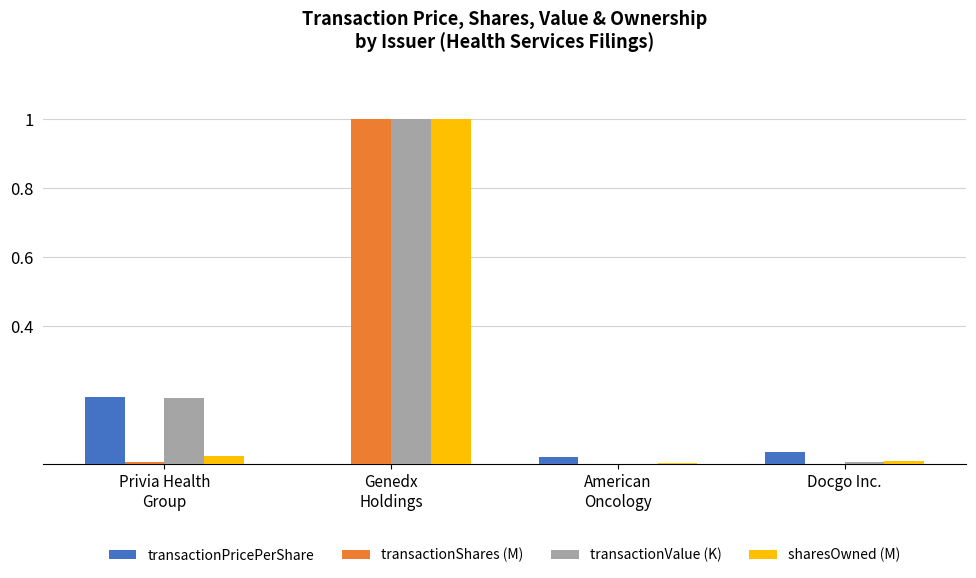

Is the value of transactionValue (K) at Genedx
Holdings greater than the value of sharesOwned (M) at Privia Health
Group?

Yes